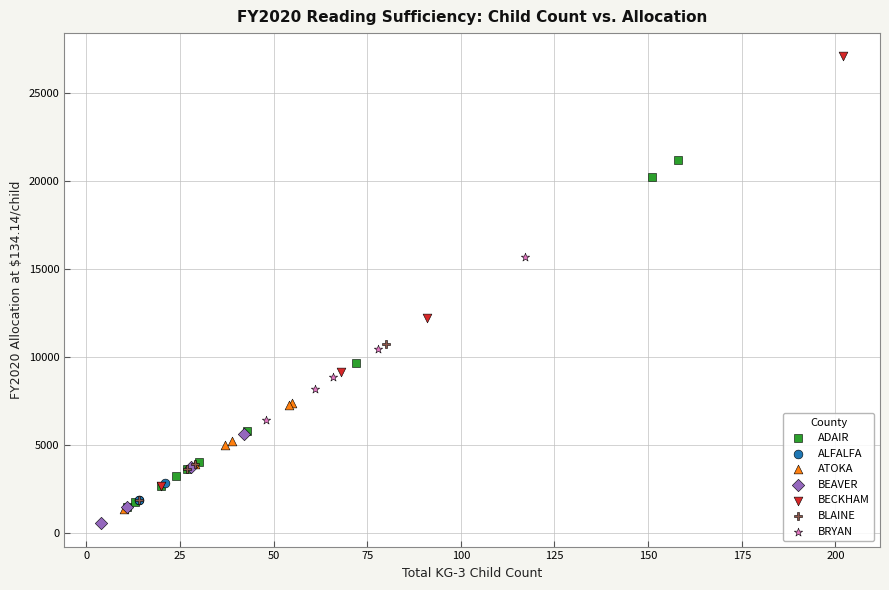

What are all the series names shown in the legend?

ADAIR, ALFALFA, ATOKA, BEAVER, BECKHAM, BLAINE, BRYAN